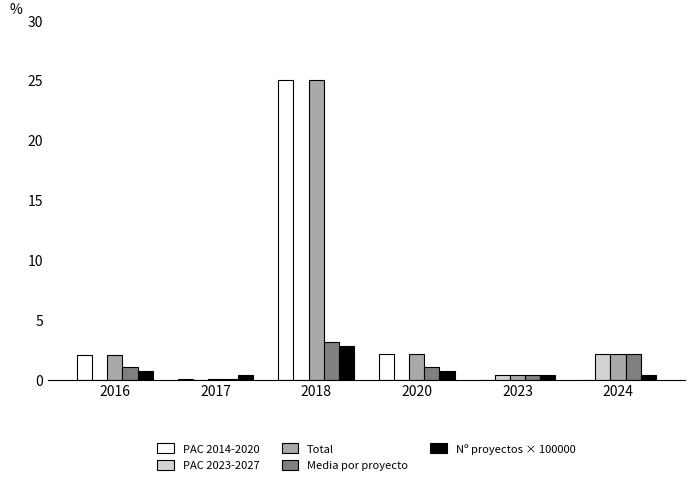

Which series has the largest range (max minus min)?

PAC 2014-2020